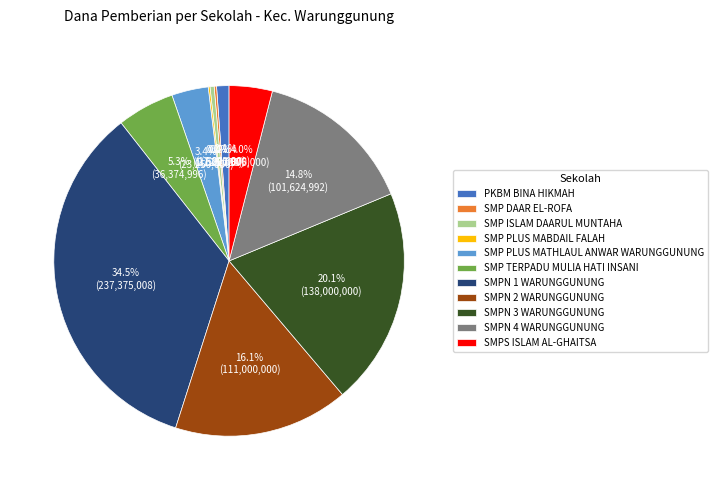

Is there any slice that represents more than half of the pie?

No